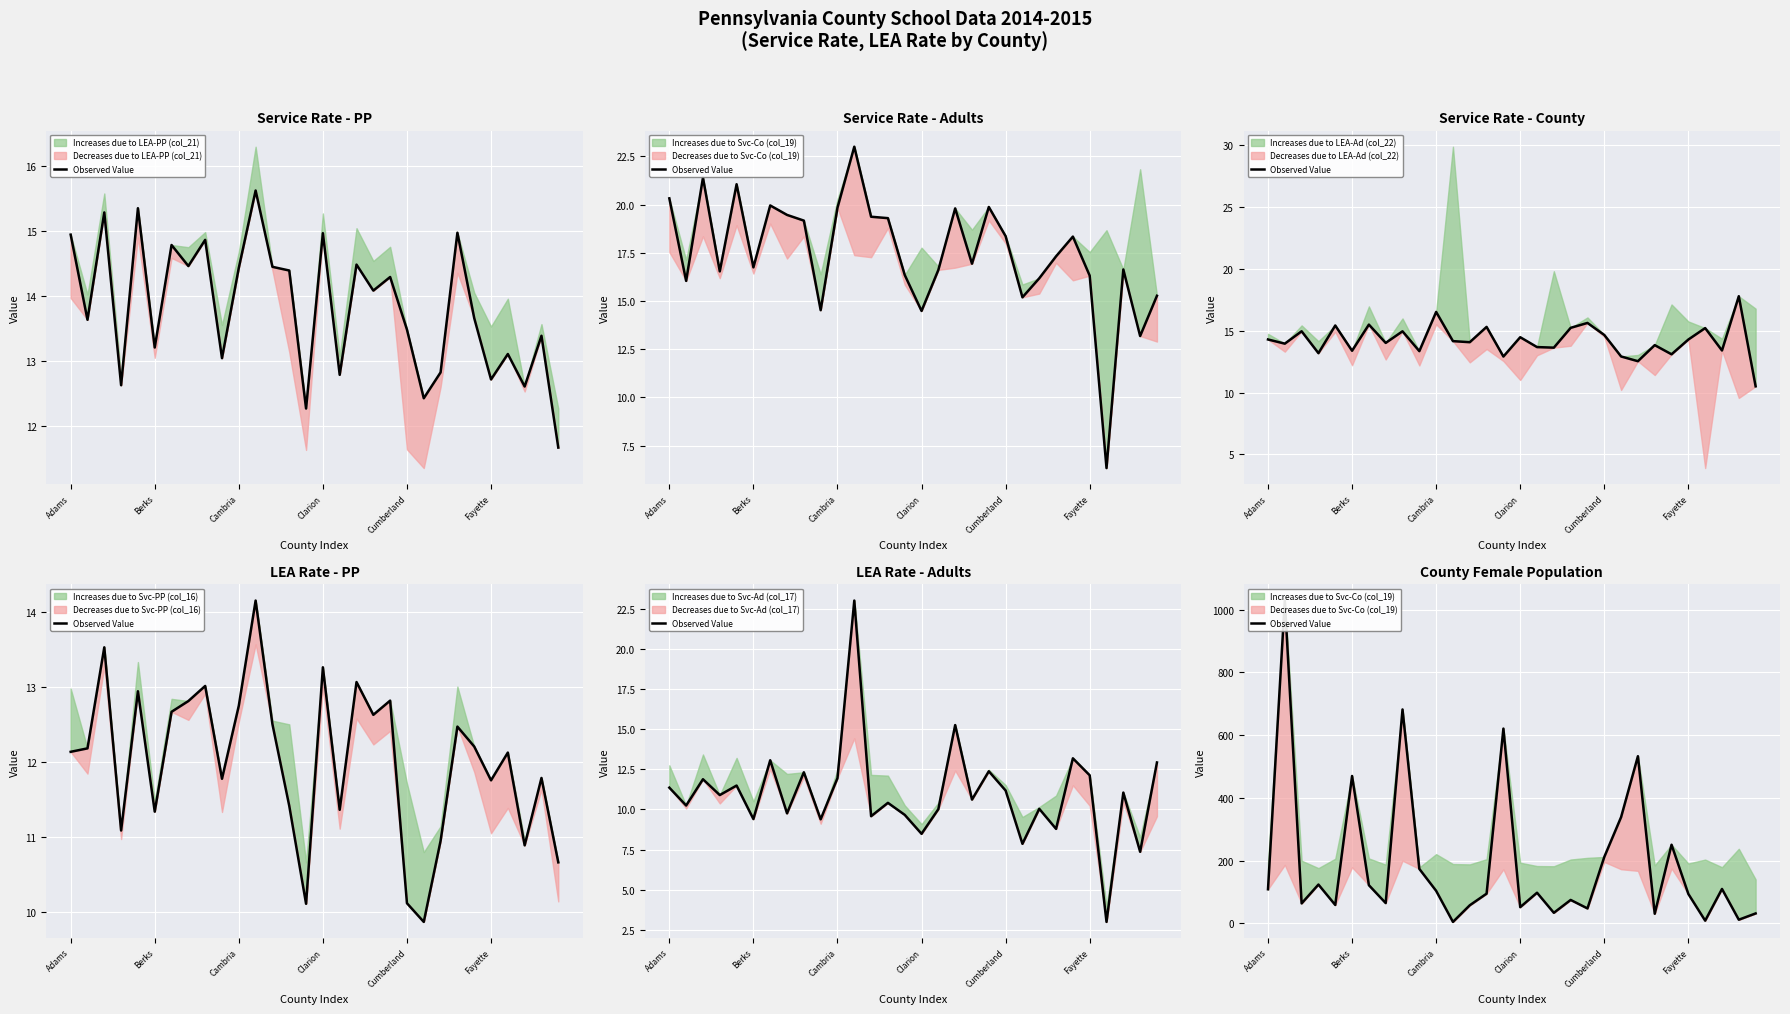

What is the sum of the values at 10 and 26?

113